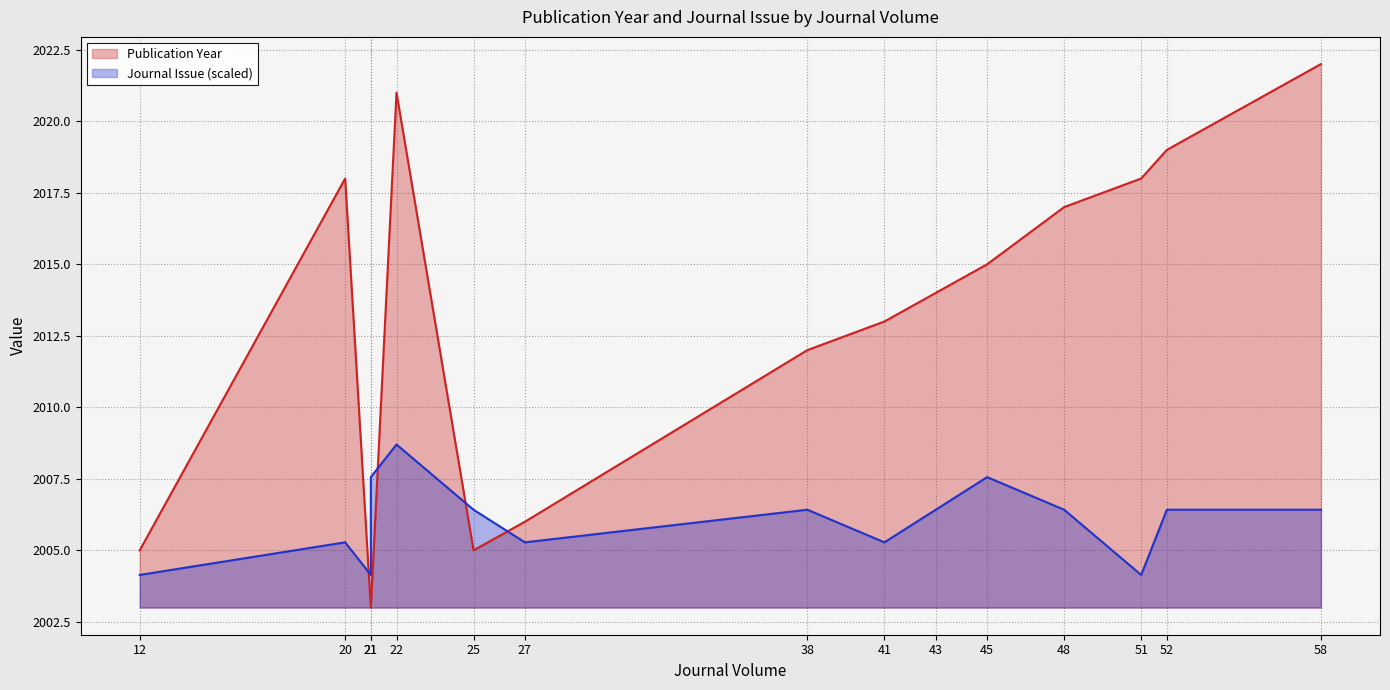

Which series has the largest total across all categories?

Publication Year